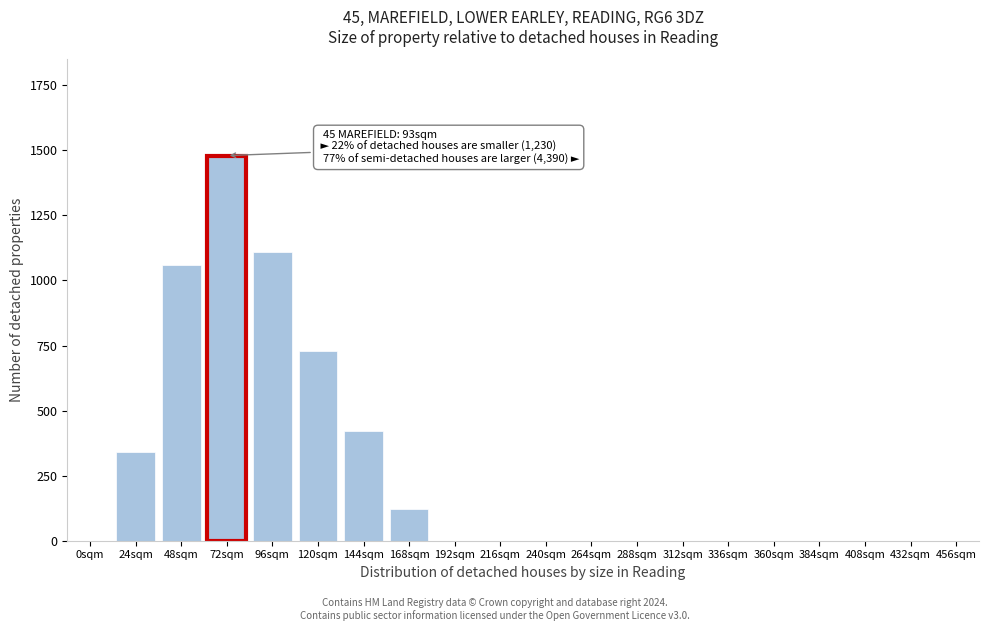

Reading left to right, list all the values displayed in this chart.

0sqm=0	24sqm=340	48sqm=1060	72sqm=1480	96sqm=1110	120sqm=730	144sqm=420	168sqm=120	192sqm=0	216sqm=0	240sqm=0	264sqm=0	288sqm=0	312sqm=0	336sqm=0	360sqm=0	384sqm=0	408sqm=0	432sqm=0	456sqm=0